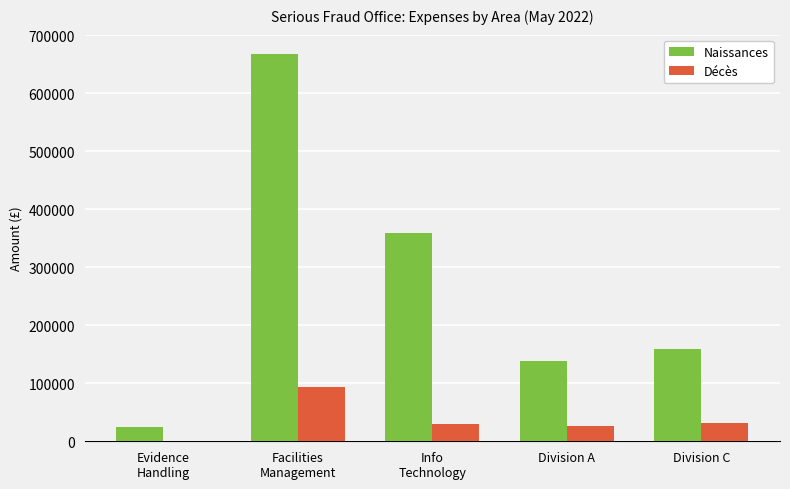

What is the total value across all series at Division C?

190134.2